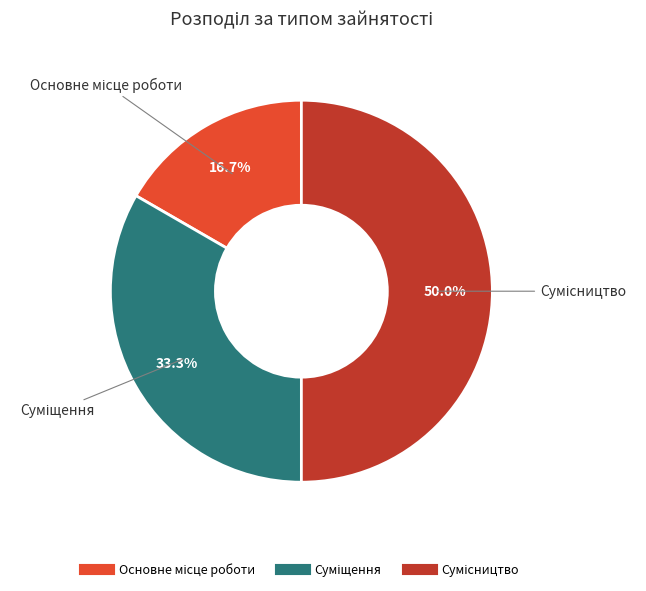

What is the total percentage of Основне місце роботи and Сумісництво?

66.7%